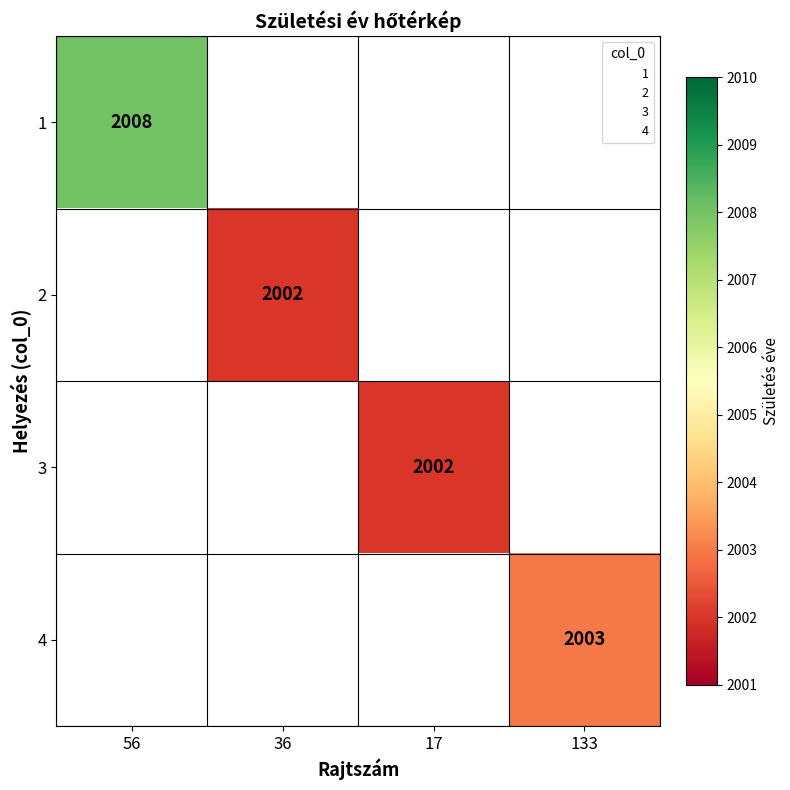

The value of 3 at 17 is 767.9. True or false?

False